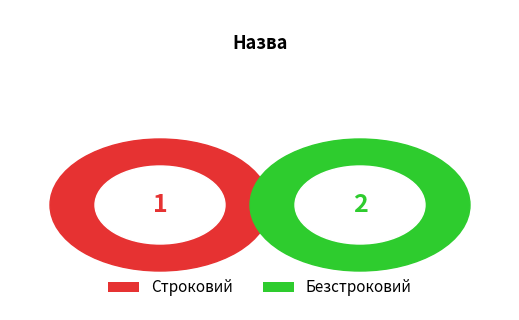

What is the largest slice in the pie chart?

Безстроковий